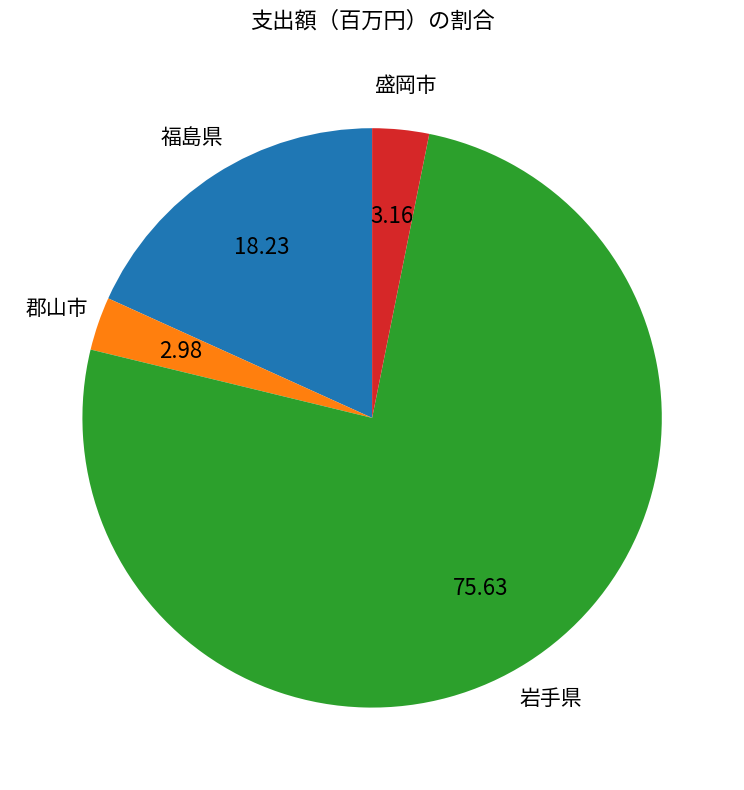

Is there any slice that represents more than half of the pie?

Yes